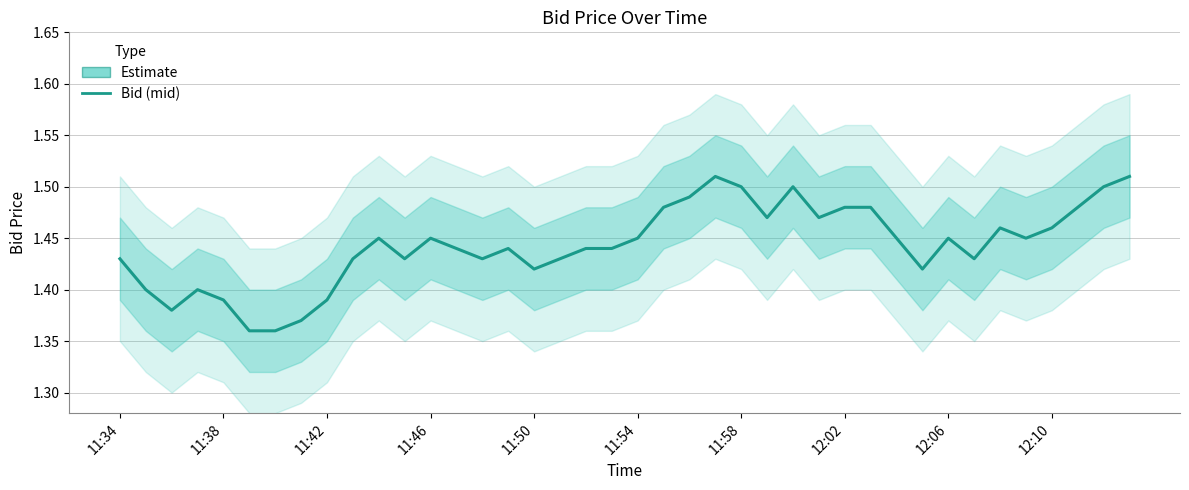

Does the chart have visible grid lines?

Yes